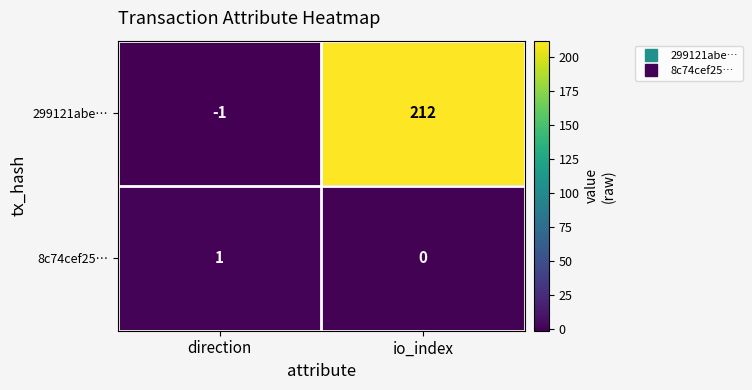

Which series changed the most between direction and io_index?

299121abe…